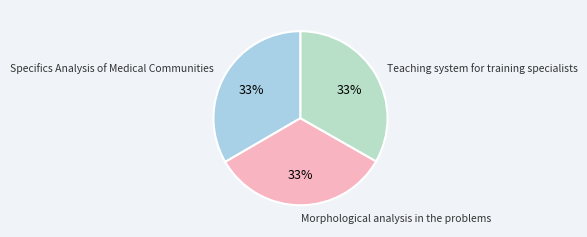

Combined, do Specifics Analysis of Medical Communities and Morphological analysis in the problems account for over 50%?

Yes